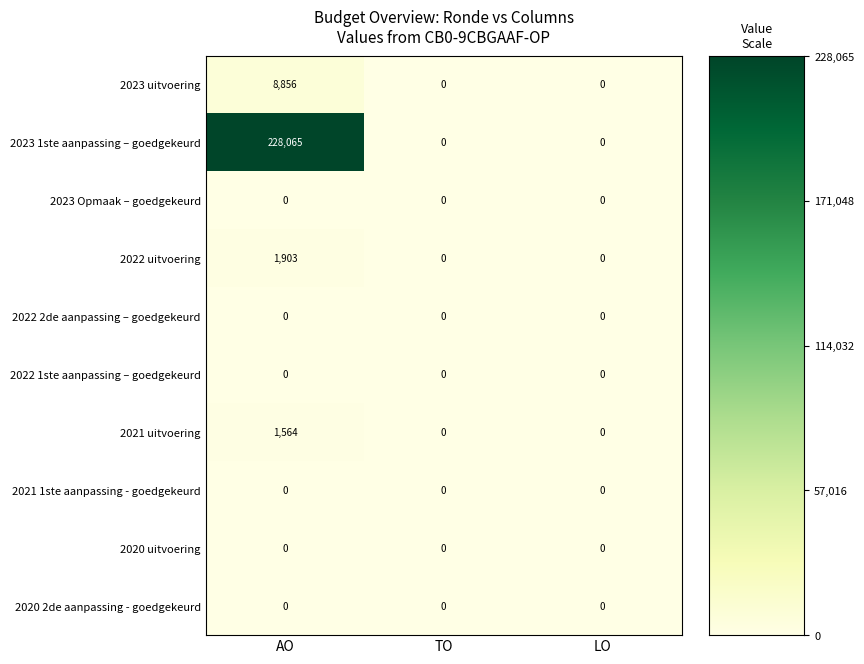

What is the average value of the 2023 uitvoering series?

2952